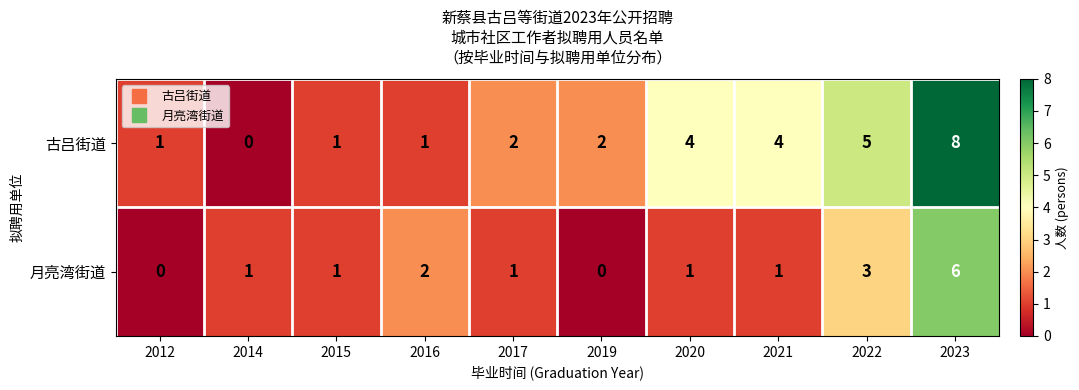

List the series in order of their peak value, highest first.

古吕街道, 月亮湾街道